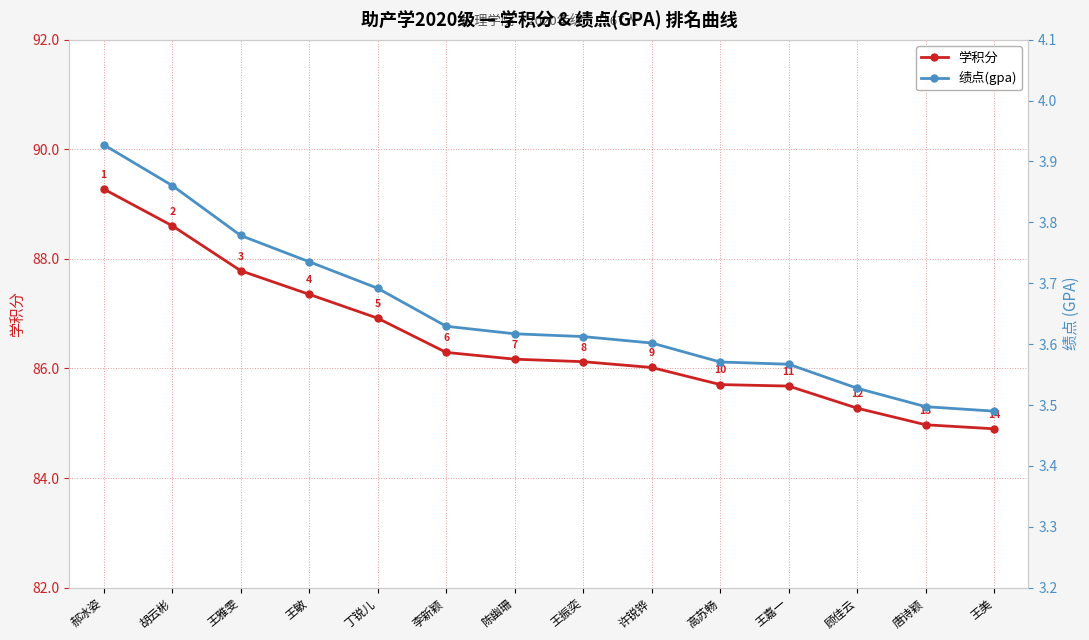

List the series in order of their overall mean, lowest first.

绩点(gpa), 学积分